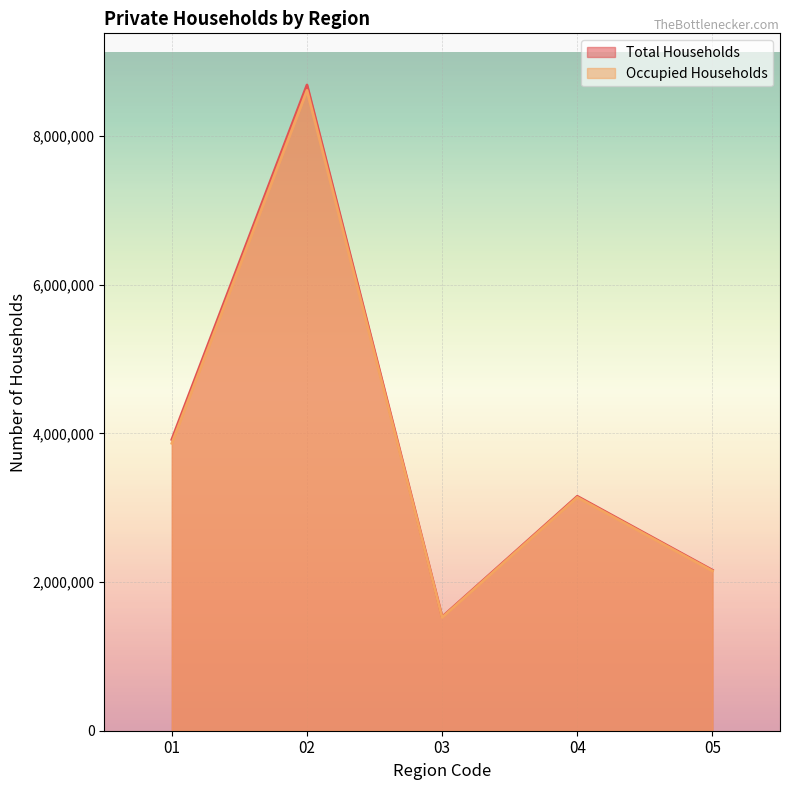

Does the chart display data point markers on the line(s)?

No